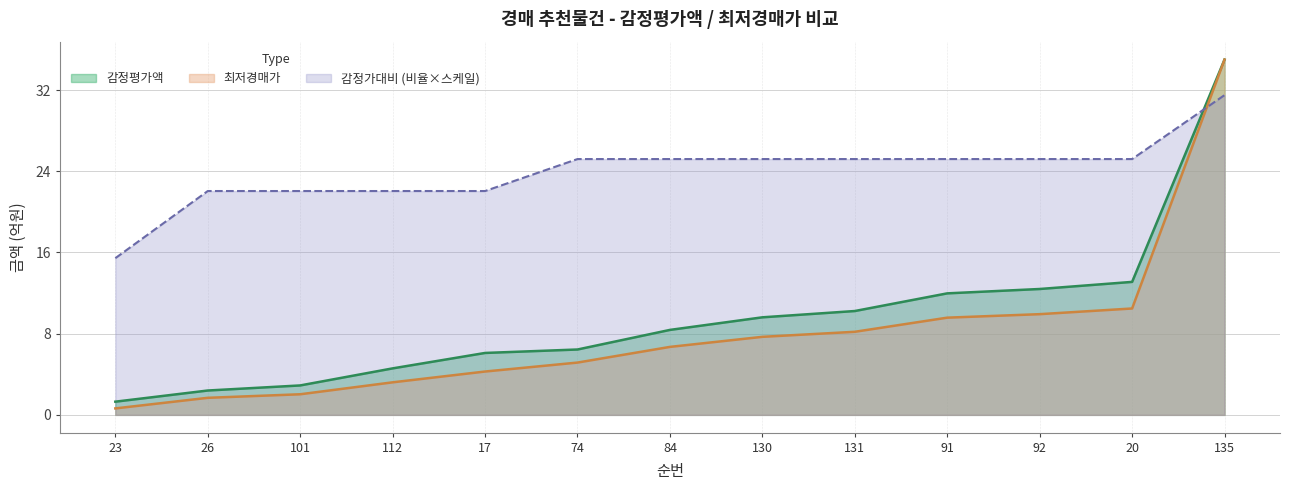

What is the difference between the maximum and minimum values in the 감정가대비 series?

16.1